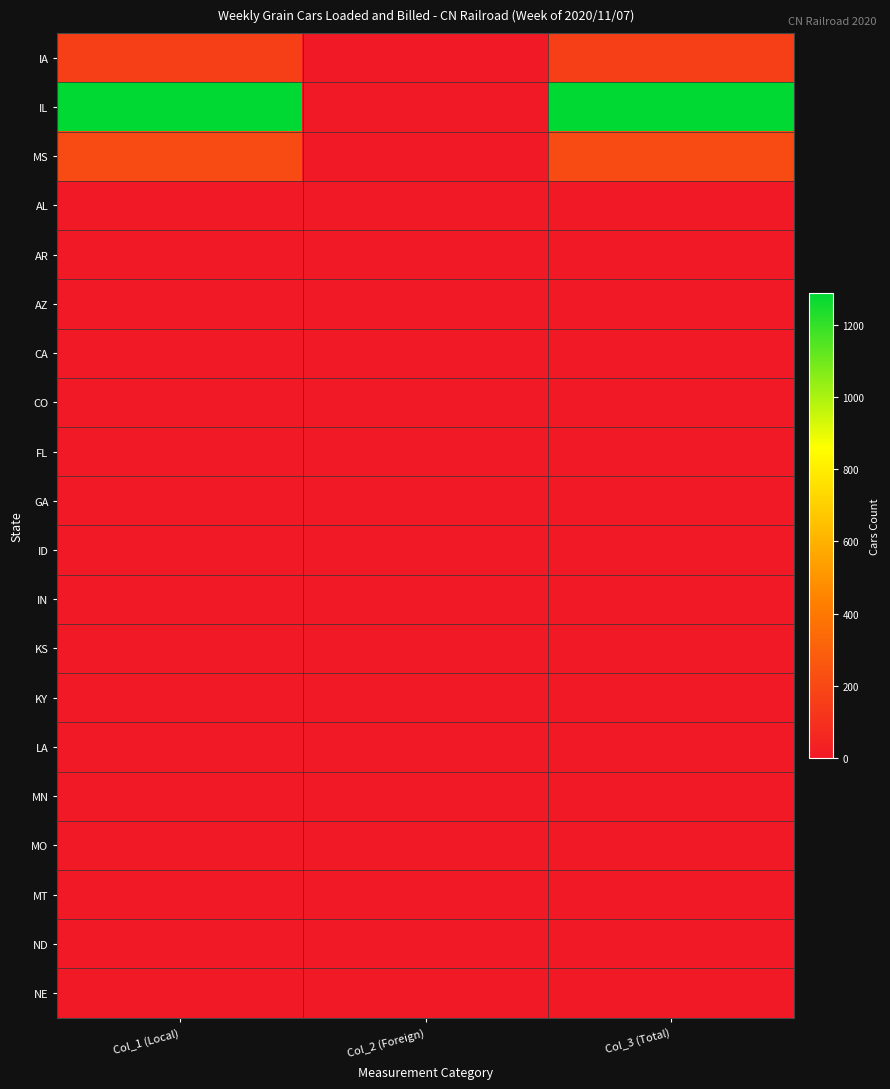

Reading right to left, transcribe all the data shown in this chart.

IA: Col_3 (Total)=161	Col_2 (Foreign)=0	Col_1 (Local)=161
IL: Col_3 (Total)=1288	Col_2 (Foreign)=0	Col_1 (Local)=1288
MS: Col_3 (Total)=207	Col_2 (Foreign)=0	Col_1 (Local)=207
AL: Col_3 (Total)=0	Col_2 (Foreign)=0	Col_1 (Local)=0
AR: Col_3 (Total)=0	Col_2 (Foreign)=0	Col_1 (Local)=0
AZ: Col_3 (Total)=0	Col_2 (Foreign)=0	Col_1 (Local)=0
CA: Col_3 (Total)=0	Col_2 (Foreign)=0	Col_1 (Local)=0
CO: Col_3 (Total)=0	Col_2 (Foreign)=0	Col_1 (Local)=0
FL: Col_3 (Total)=0	Col_2 (Foreign)=0	Col_1 (Local)=0
GA: Col_3 (Total)=0	Col_2 (Foreign)=0	Col_1 (Local)=0
ID: Col_3 (Total)=0	Col_2 (Foreign)=0	Col_1 (Local)=0
IN: Col_3 (Total)=0	Col_2 (Foreign)=0	Col_1 (Local)=0
KS: Col_3 (Total)=0	Col_2 (Foreign)=0	Col_1 (Local)=0
KY: Col_3 (Total)=0	Col_2 (Foreign)=0	Col_1 (Local)=0
LA: Col_3 (Total)=0	Col_2 (Foreign)=0	Col_1 (Local)=0
MN: Col_3 (Total)=0	Col_2 (Foreign)=0	Col_1 (Local)=0
MO: Col_3 (Total)=0	Col_2 (Foreign)=0	Col_1 (Local)=0
MT: Col_3 (Total)=0	Col_2 (Foreign)=0	Col_1 (Local)=0
ND: Col_3 (Total)=0	Col_2 (Foreign)=0	Col_1 (Local)=0
NE: Col_3 (Total)=0	Col_2 (Foreign)=0	Col_1 (Local)=0